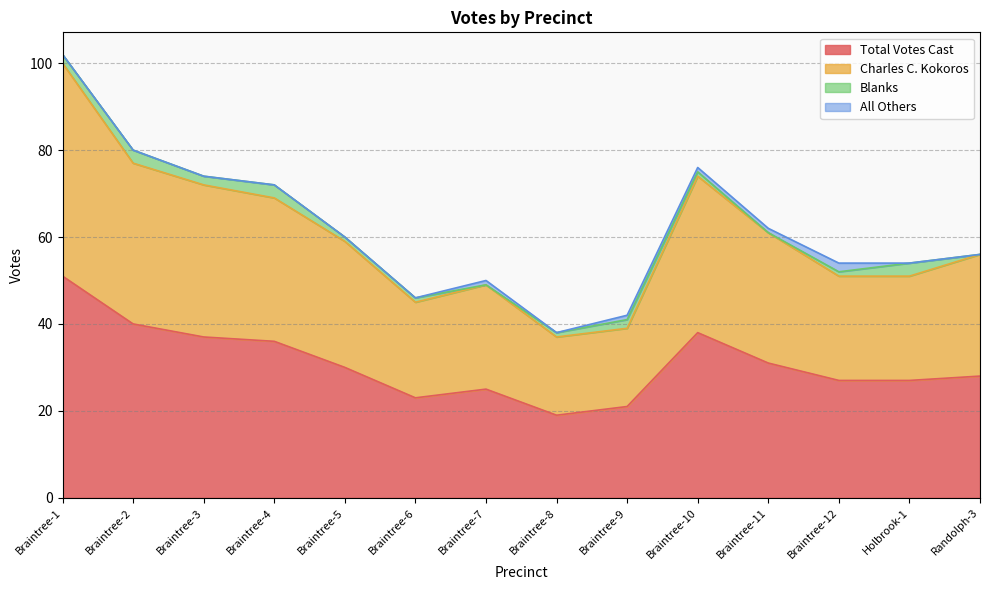

At how many categories does at least one series exceed 43?

12